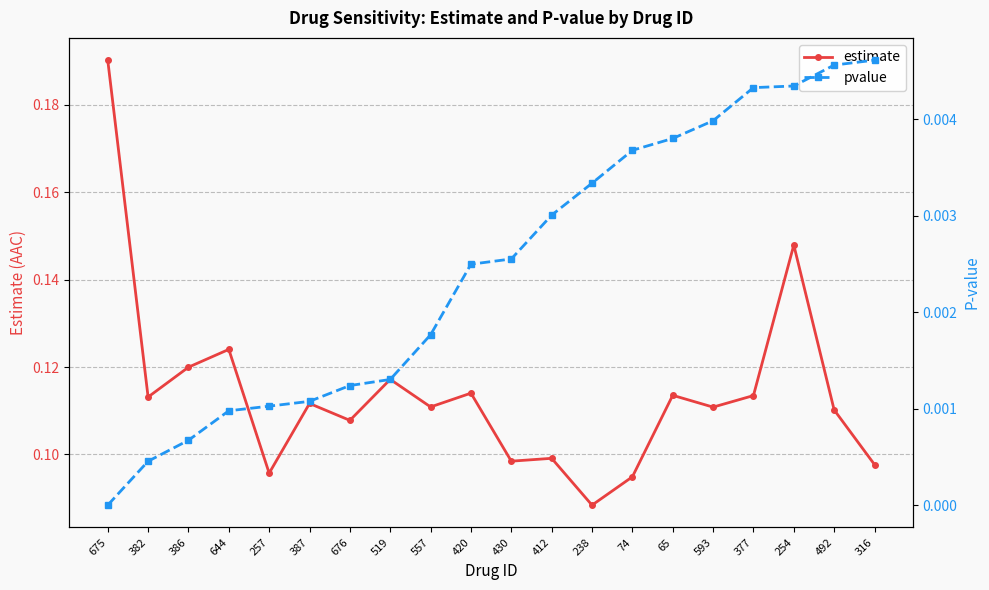

What is the total value across all series at 316?

0.1